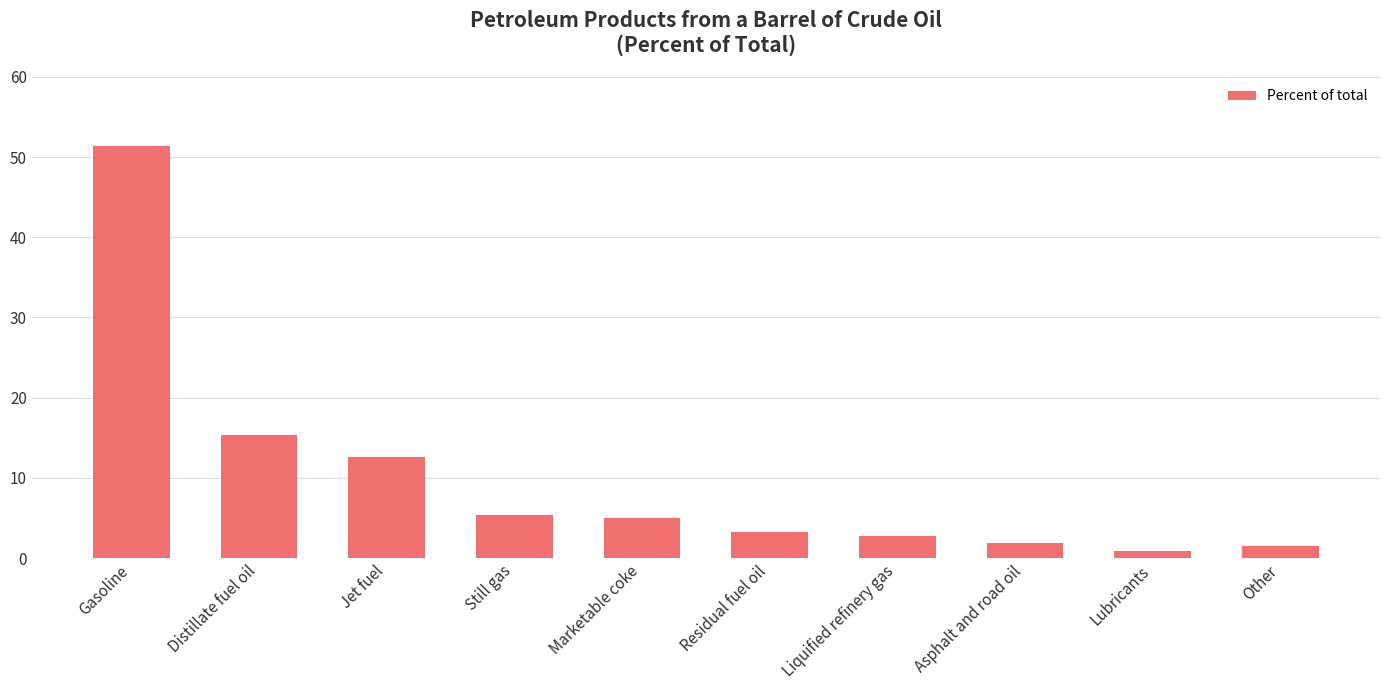

Count the number of categories in the chart.

10